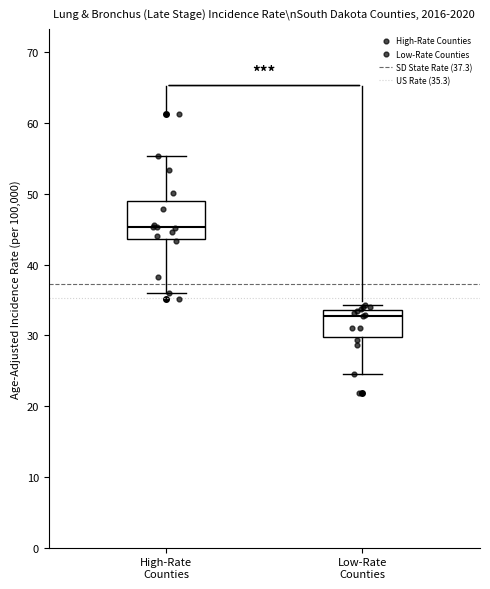

Which box's median line is the lowest?

Low-Rate Counties